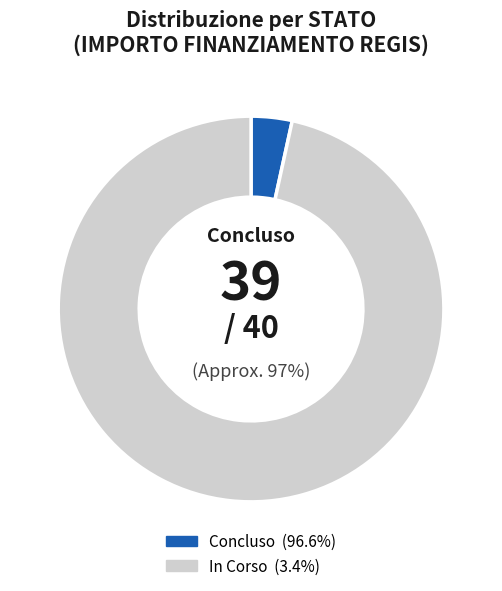

To the nearest percent, what is the average slice percentage?

50%